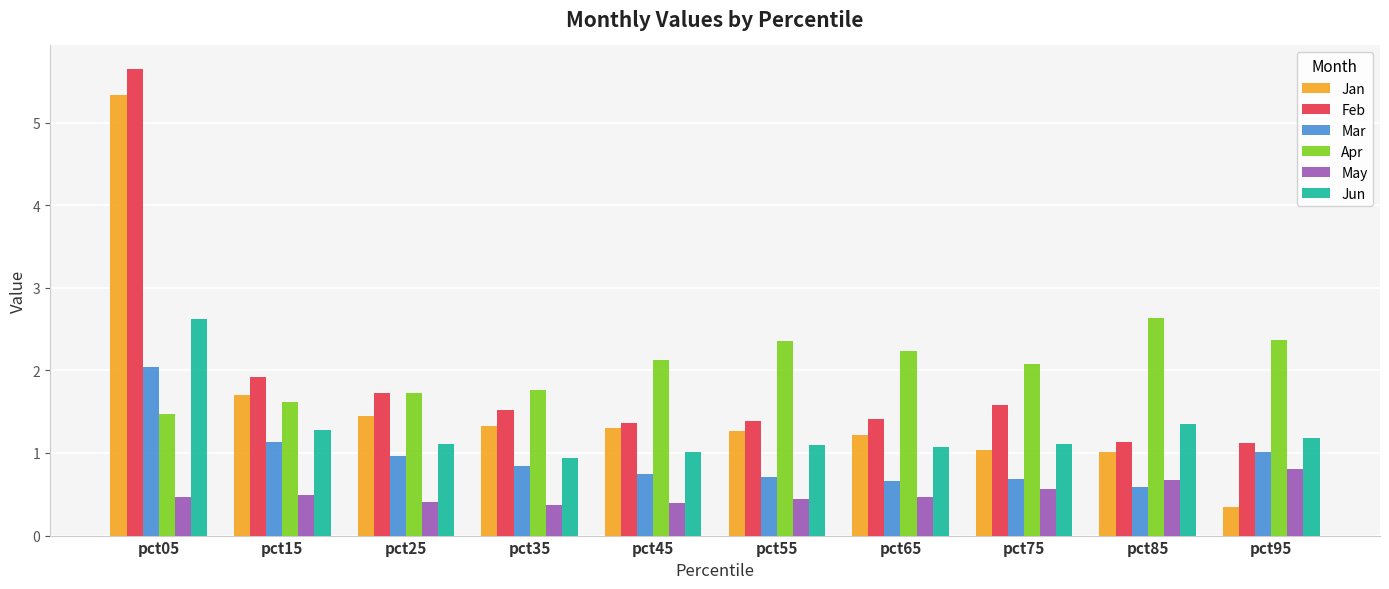

Which series changed the most between pct35 and pct85?

Apr